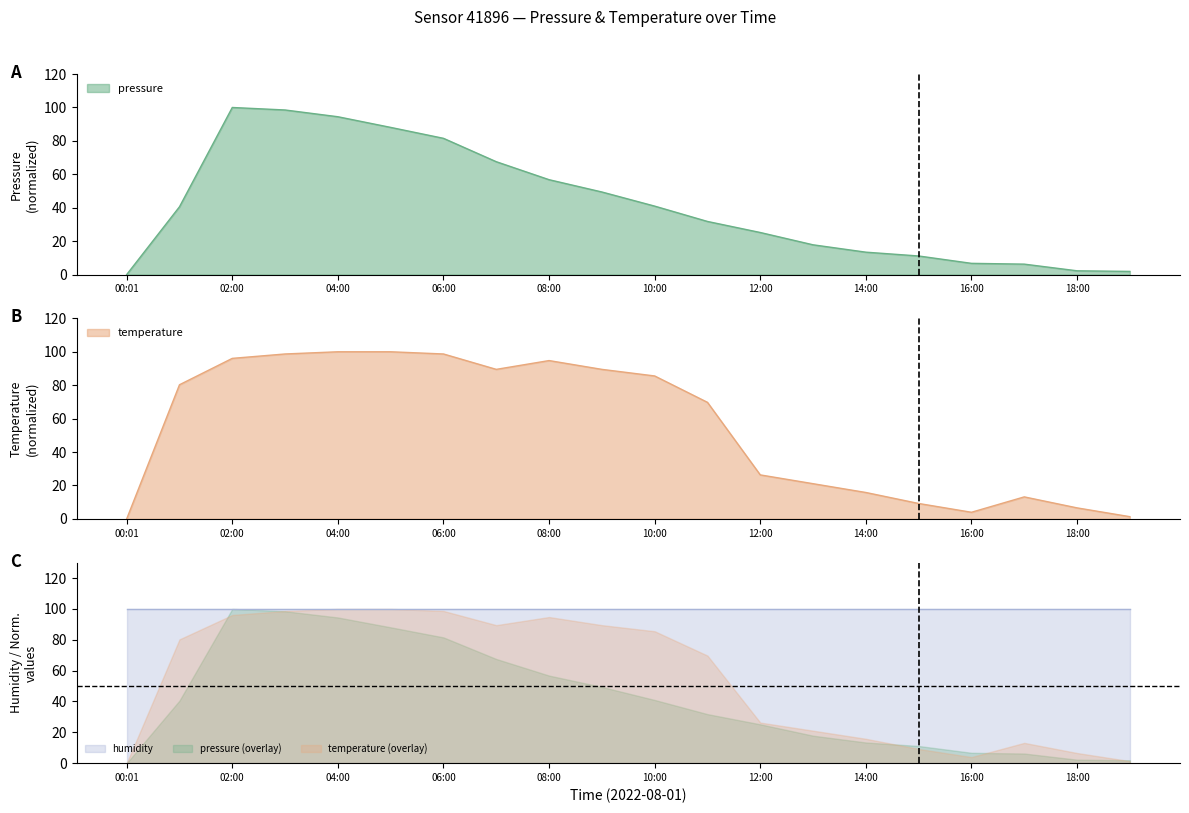

Which category has the lowest value across all series?

00:01